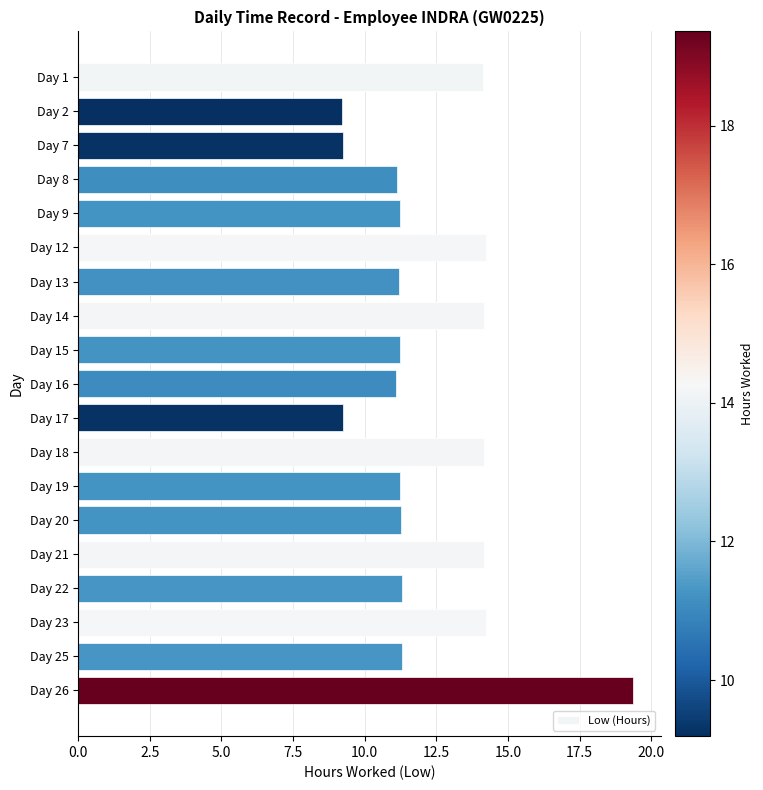

What is the greatest value displayed?

19.4